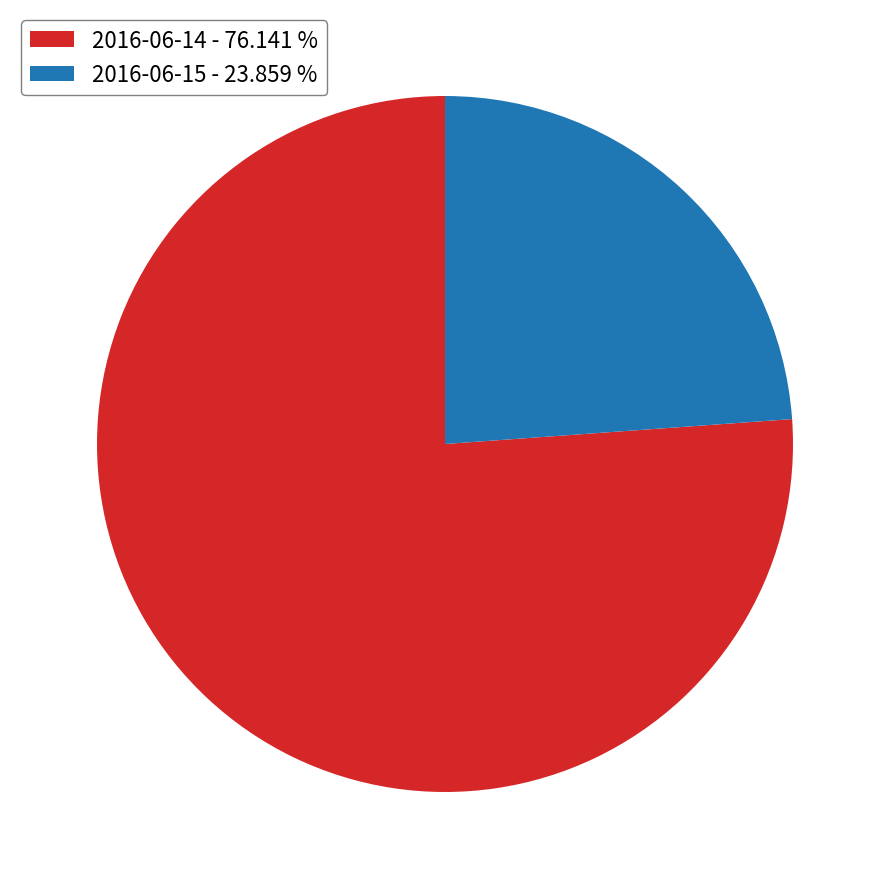

Do 2016-06-15 - 23.859 % and 2016-06-14 - 76.141 % together represent more than half of the pie?

Yes